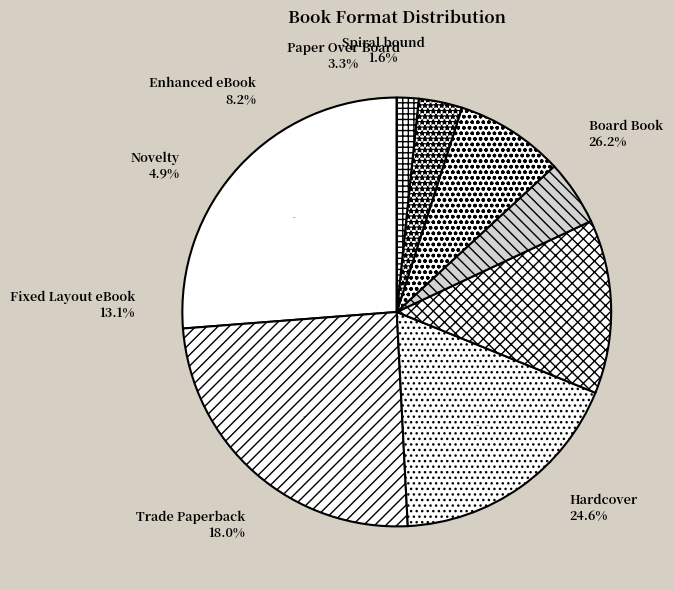

How many segments does this pie chart have?

8